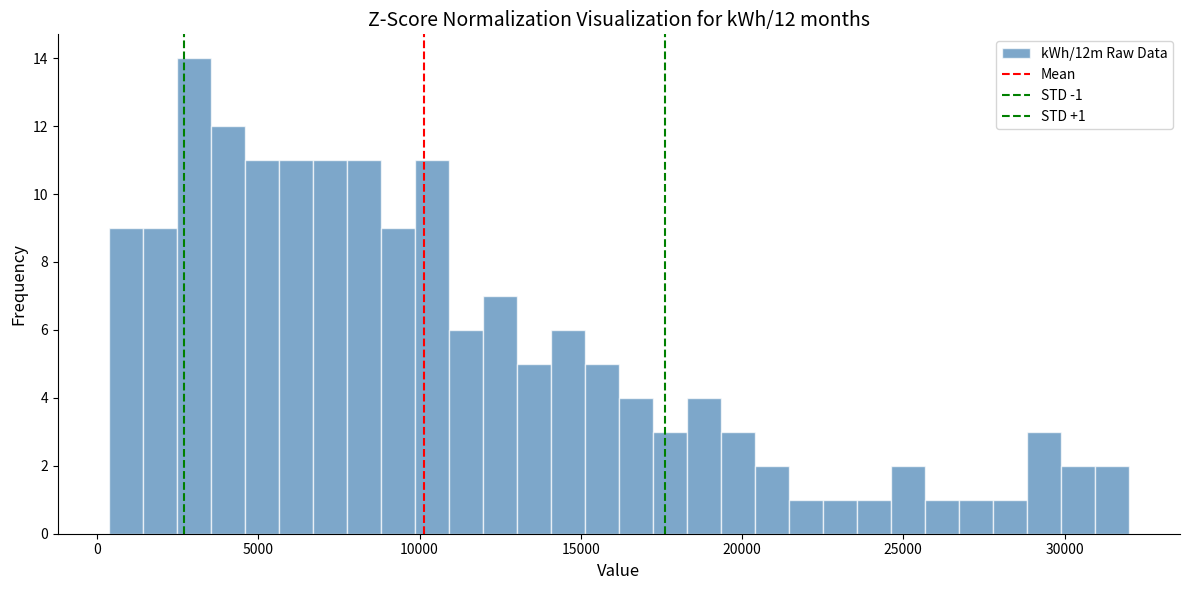

Read against the x-axis, roughly where is the centre of the tallest bar?

3000